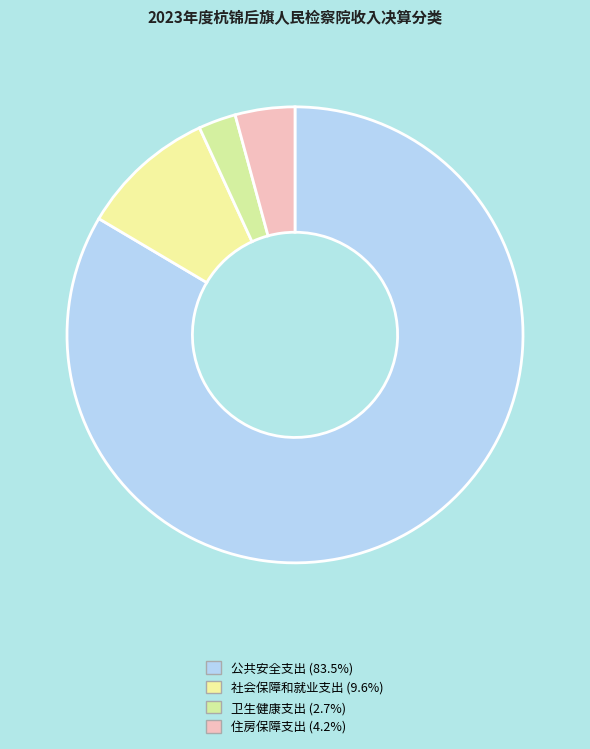

To the nearest percent, what portion does 公共安全支出 represent?

84%